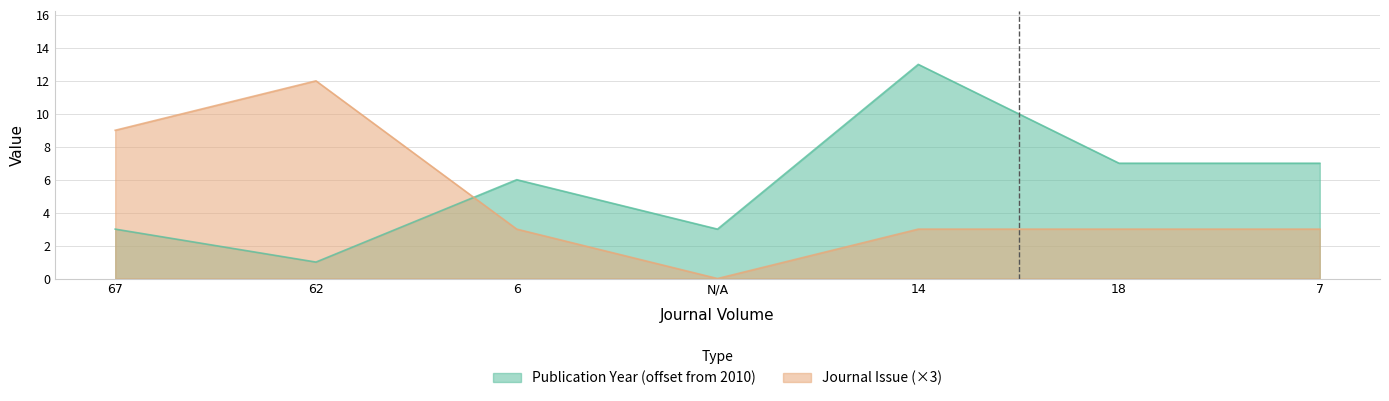

What is the sum of the Publication Year values at 7 and 6?

13